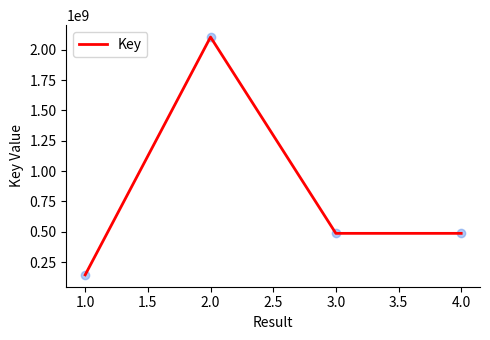

What is the change in value from 1.0 to 2.0?

+1959609063